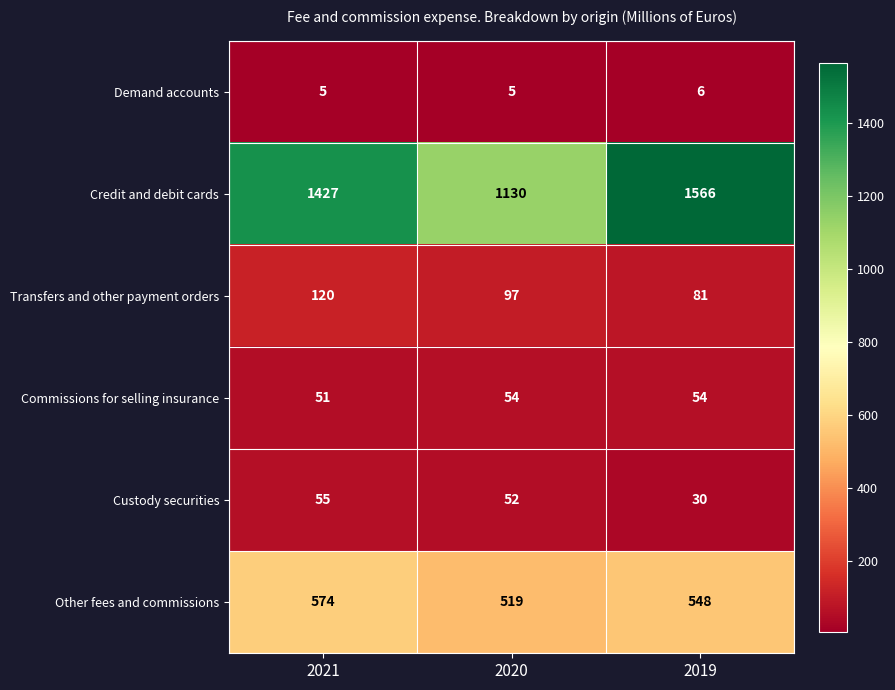

What is the sum of all Other fees and commissions values?

1641